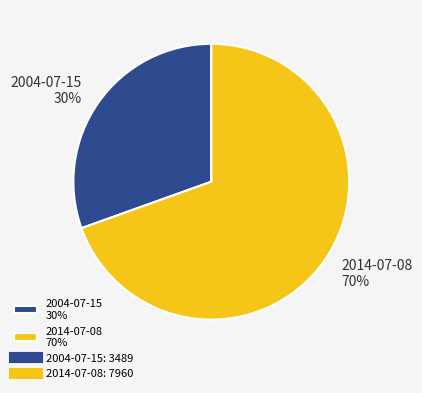

Combined, do 2004-07-15 and 2014-07-08 account for over 50%?

Yes